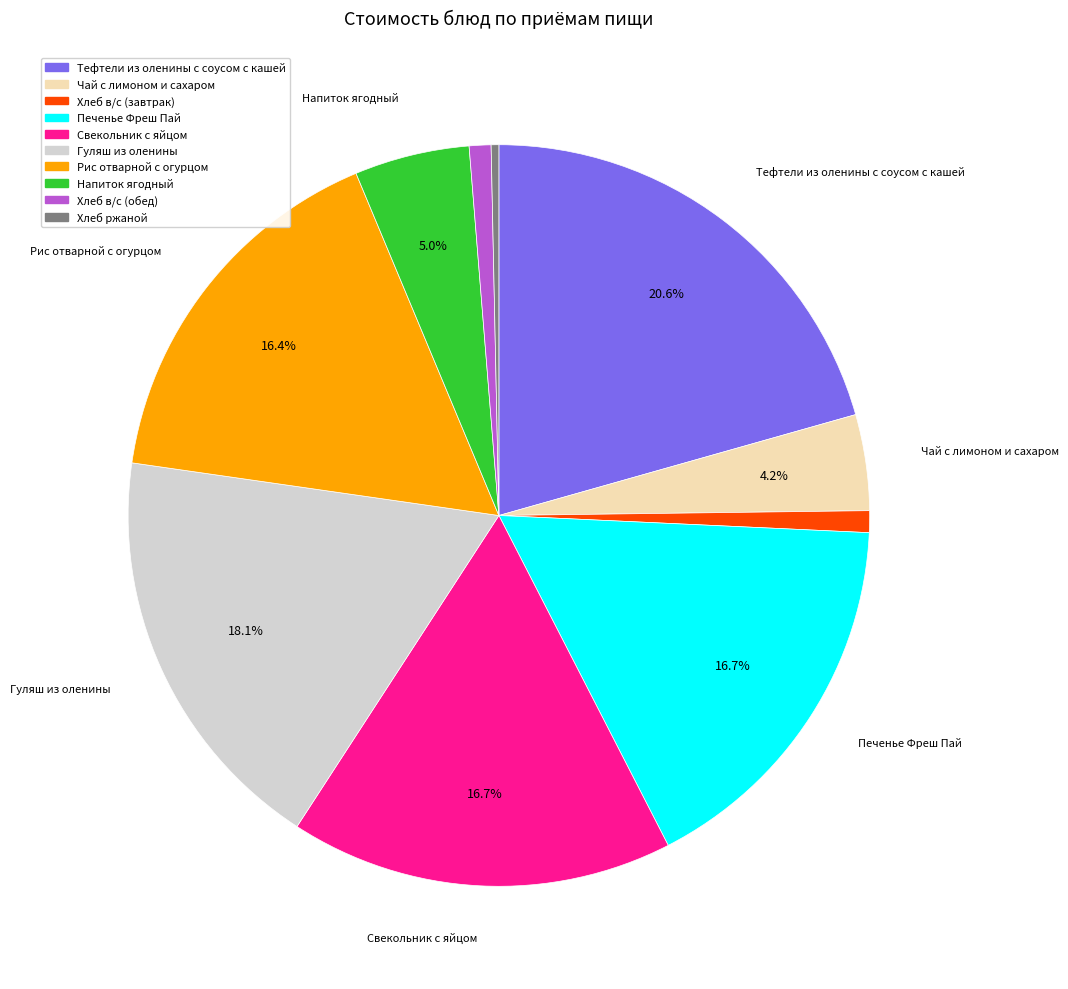

How many segments does this pie chart have?

10